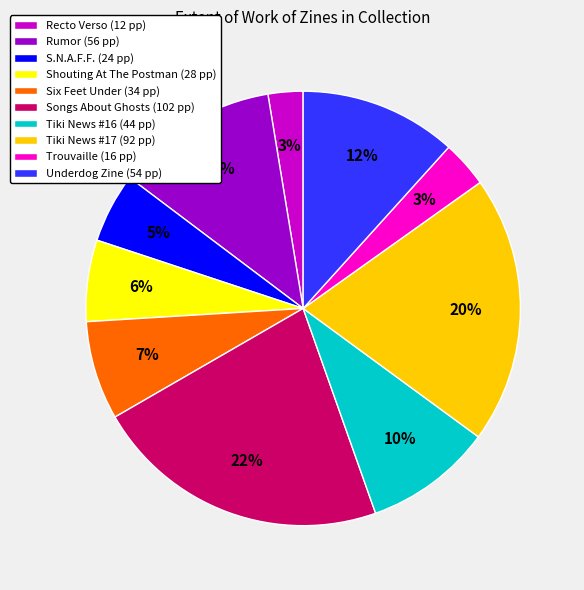

Is there a majority slice in this chart?

No